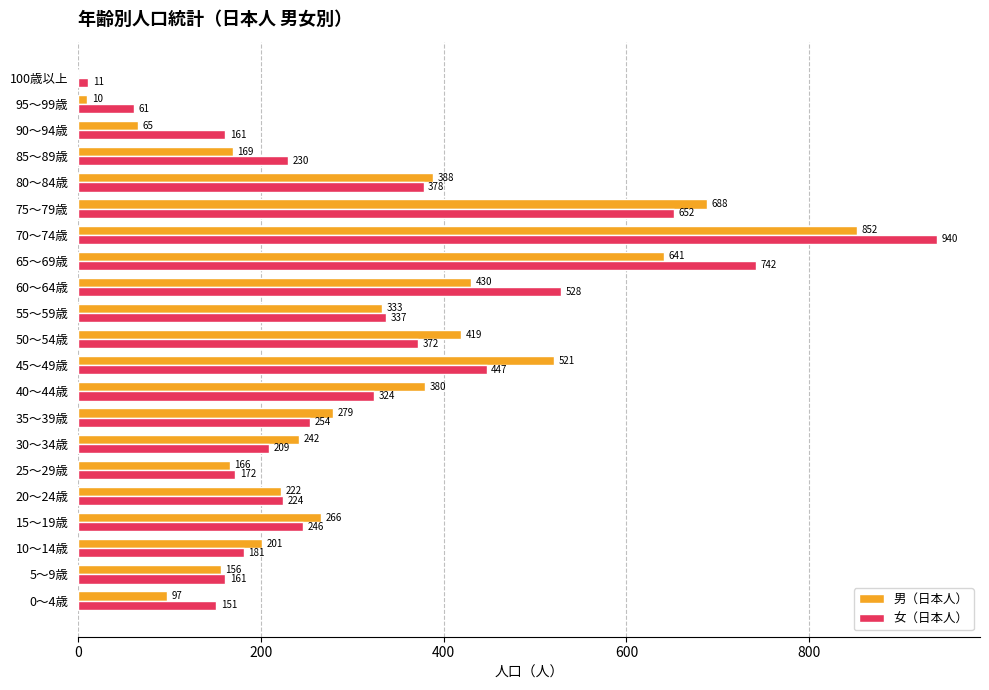

What is the sum of all 女（日本人） values?

6781